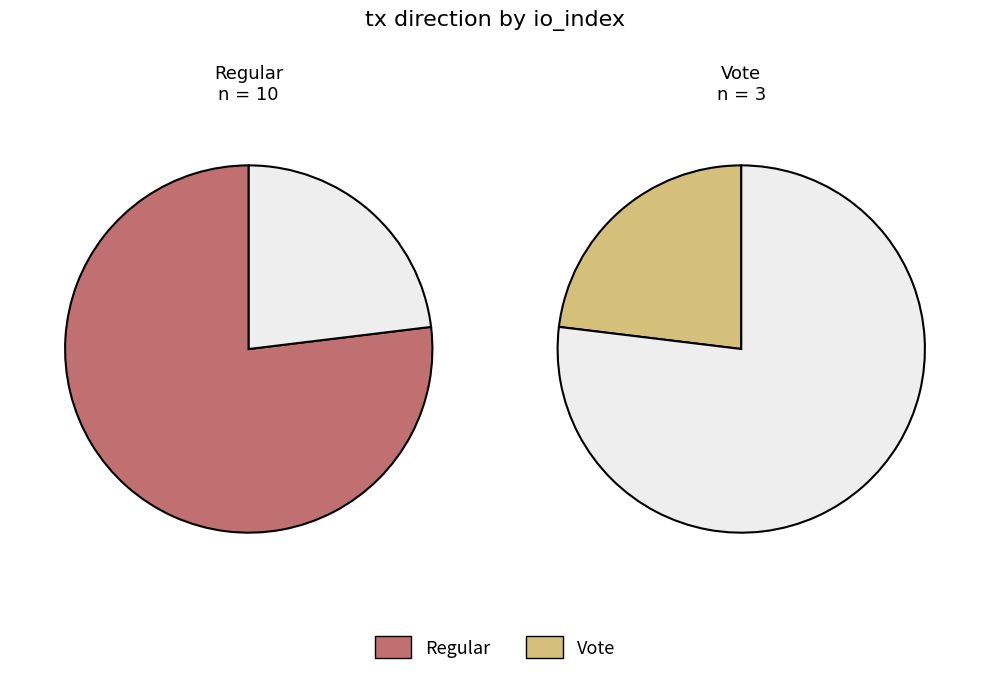

What is the majority slice?

Regular